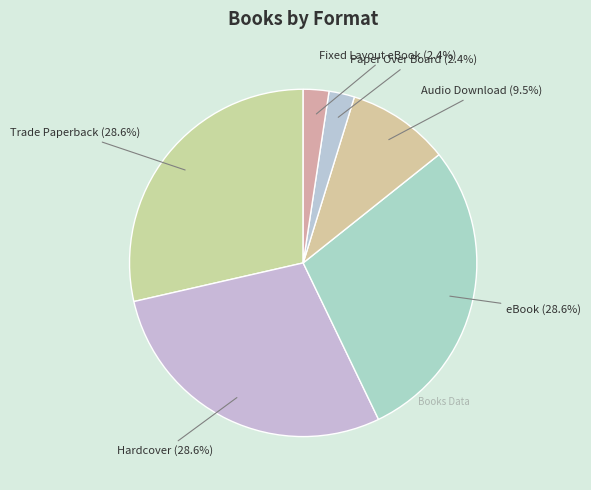

What percentage do Audio Download and Paper Over Board together represent?

11.9%